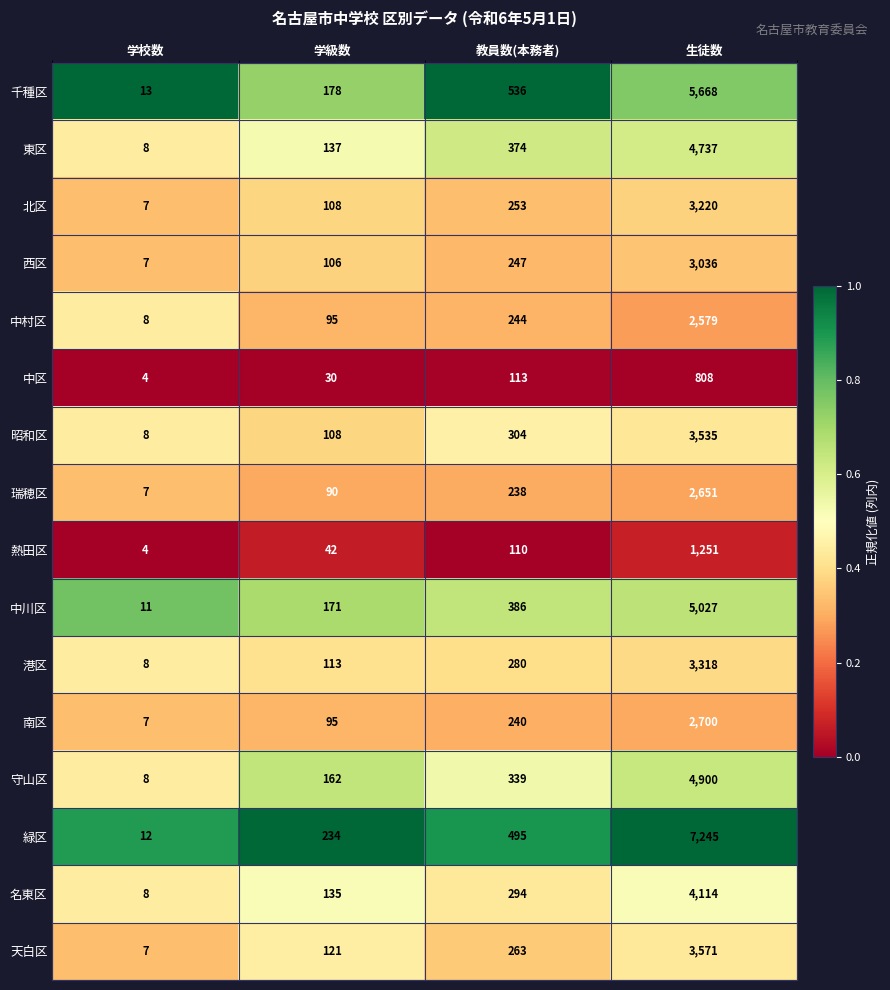

List the series in order of their peak value, lowest first.

中区, 熱田区, 中村区, 瑞穂区, 南区, 西区, 北区, 港区, 昭和区, 天白区, 名東区, 東区, 守山区, 中川区, 千種区, 緑区